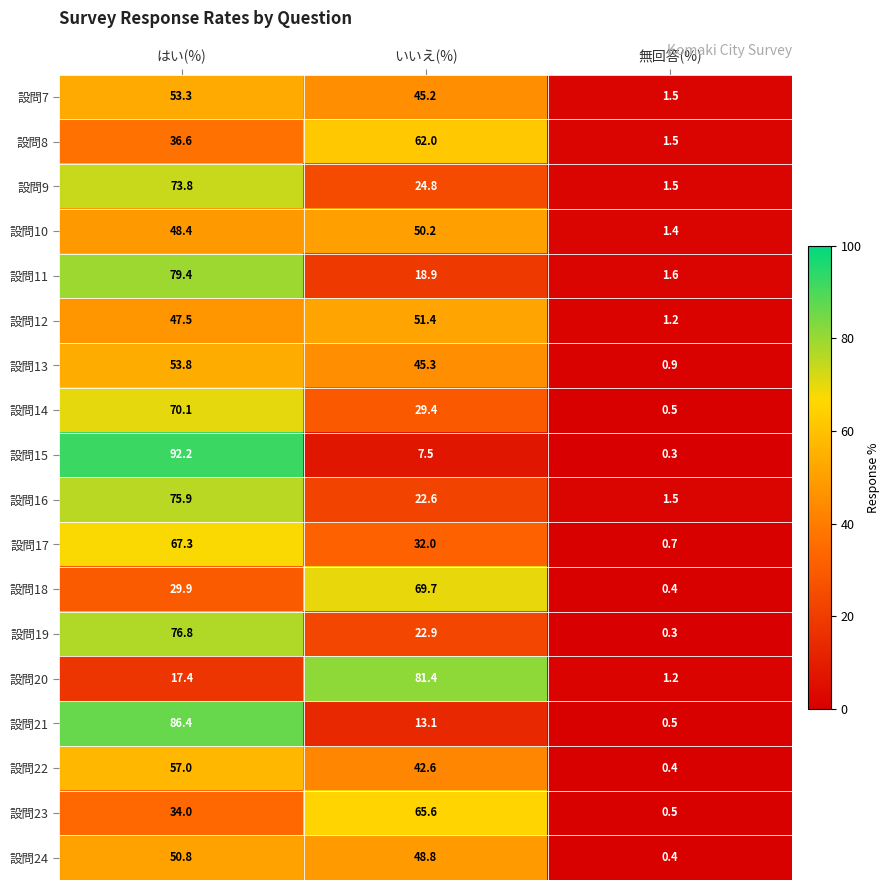

At which category is the sum across all series the highest?

はい(%)